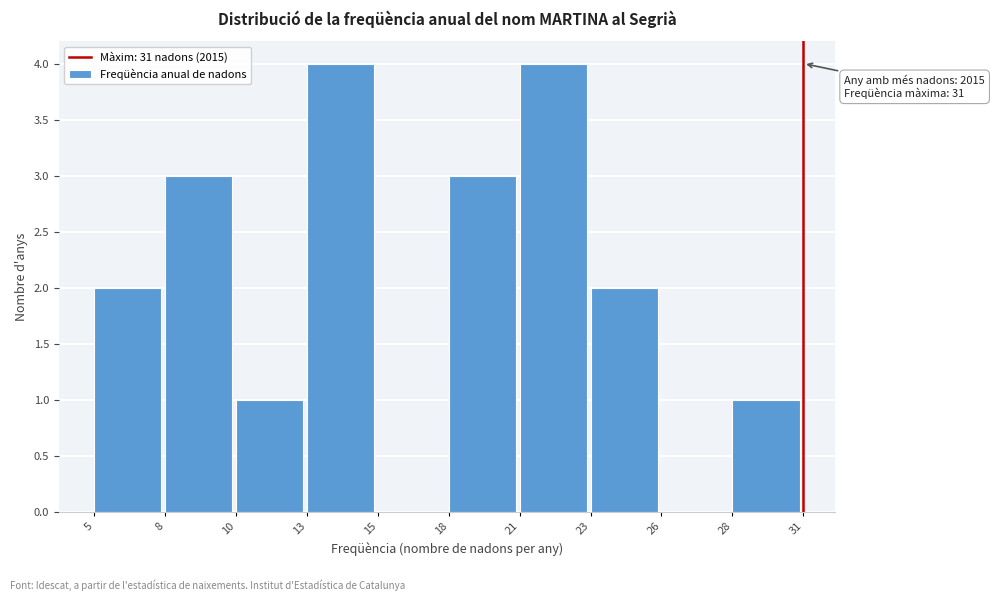

Reading left to right, list all the values displayed in this chart.

5=2	8=3	10=1	13=4	15=0	18=3	21=4	23=2	26=0	28=1